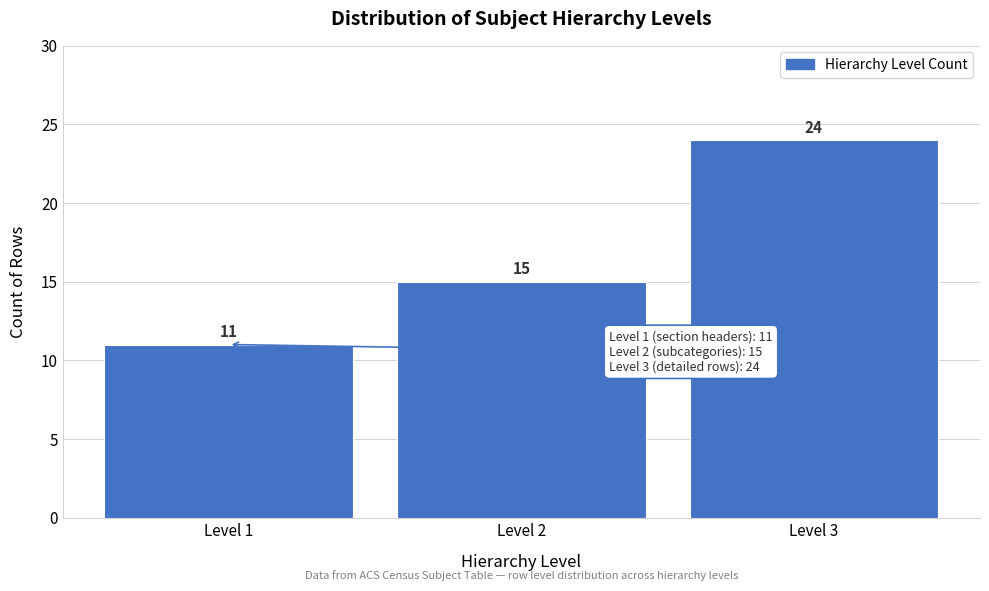

What is the height of the bar covering 2.5 to 3.5 on the x-axis?

24